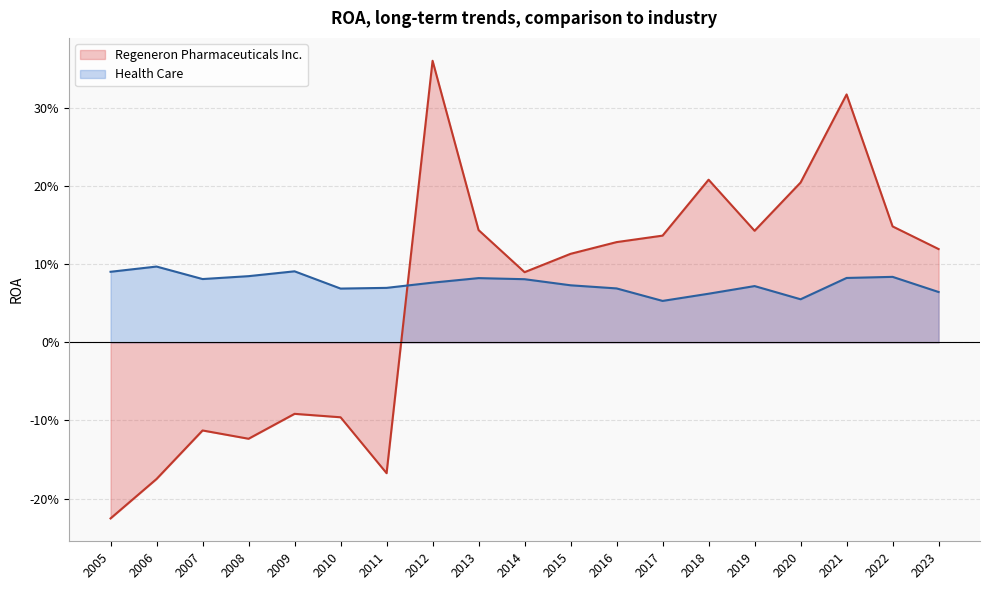

Which series changed the most between 2018 and 2007?

Regeneron Pharmaceuticals Inc.